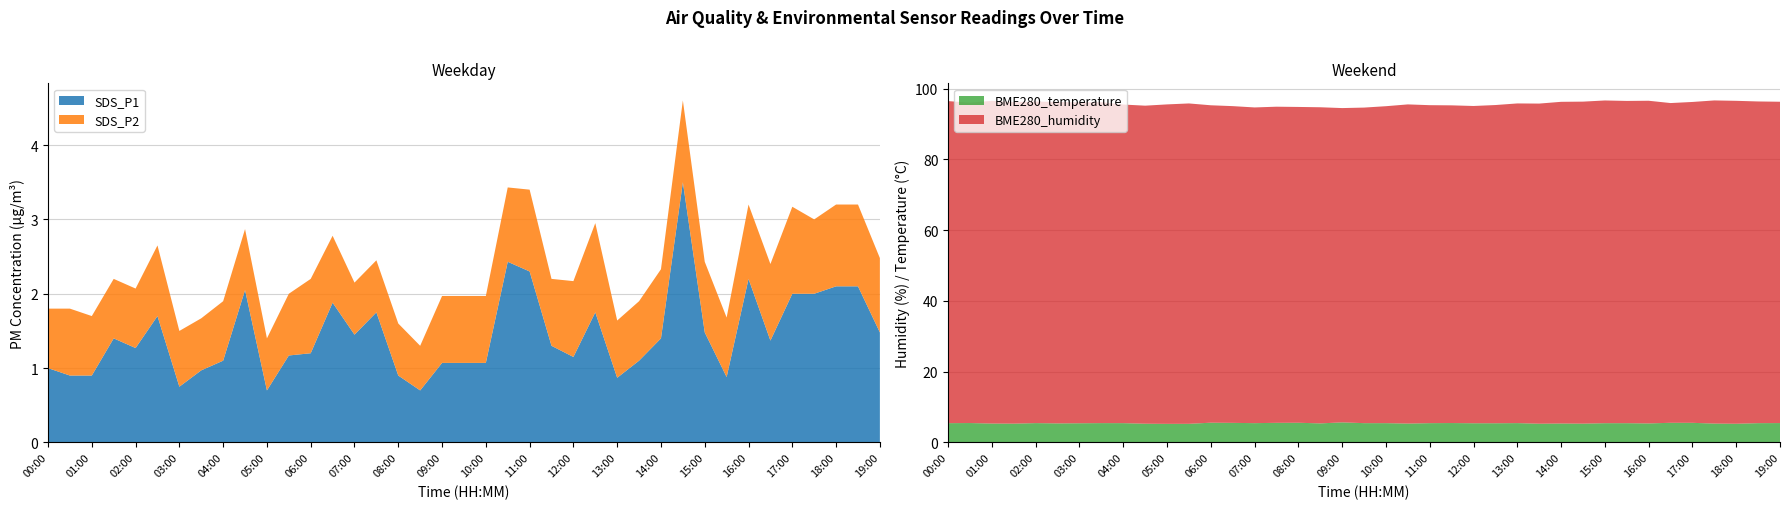

Reading left to right, list all the values displayed in this chart.

SDS_P1: 1.0	0.9	0.9	1.4	1.3	1.7	0.8	1.0	1.1	2.0	0.7	1.2	1.2	1.9	1.4	1.8	0.9	0.7	1.1	1.1	1.1	2.4	2.3	1.3	1.1	1.8	0.9	1.1	1.4	3.5	1.5	0.9	2.2	1.4	2.0	2.0	2.1	2.1	1.5
SDS_P2: 0.8	0.9	0.8	0.8	0.8	0.9	0.8	0.7	0.8	0.8	0.7	0.8	1.0	0.9	0.7	0.7	0.7	0.6	0.9	0.9	0.9	1.0	1.1	0.9	1.0	1.2	0.8	0.8	0.9	1.1	0.9	0.8	1.0	1.0	1.2	1.0	1.1	1.1	1.0
BME280_temperature: 5.5	5.5	5.3	5.3	5.5	5.4	5.4	5.5	5.5	5.3	5.3	5.3	5.6	5.5	5.5	5.5	5.6	5.4	5.7	5.5	5.5	5.3	5.5	5.5	5.4	5.4	5.5	5.3	5.4	5.3	5.5	5.5	5.4	5.6	5.5	5.3	5.3	5.5	5.5
BME280_humidity: 91.0	90.5	91.2	90.9	90.9	90.8	90.7	90.7	90.0	89.9	90.3	90.5	89.7	89.5	89.2	89.3	89.3	89.3	88.8	89.2	89.6	90.2	89.9	89.8	89.7	89.9	90.3	90.5	90.9	91.0	91.2	91.1	91.2	90.4	90.7	91.3	91.3	90.9	90.8